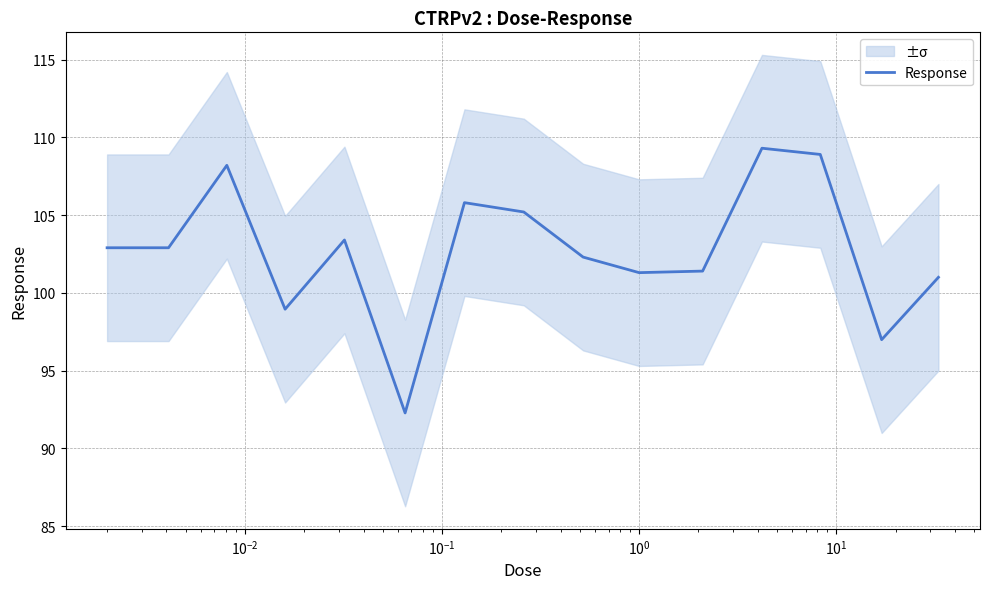

Count the number of values greater than 102.

9